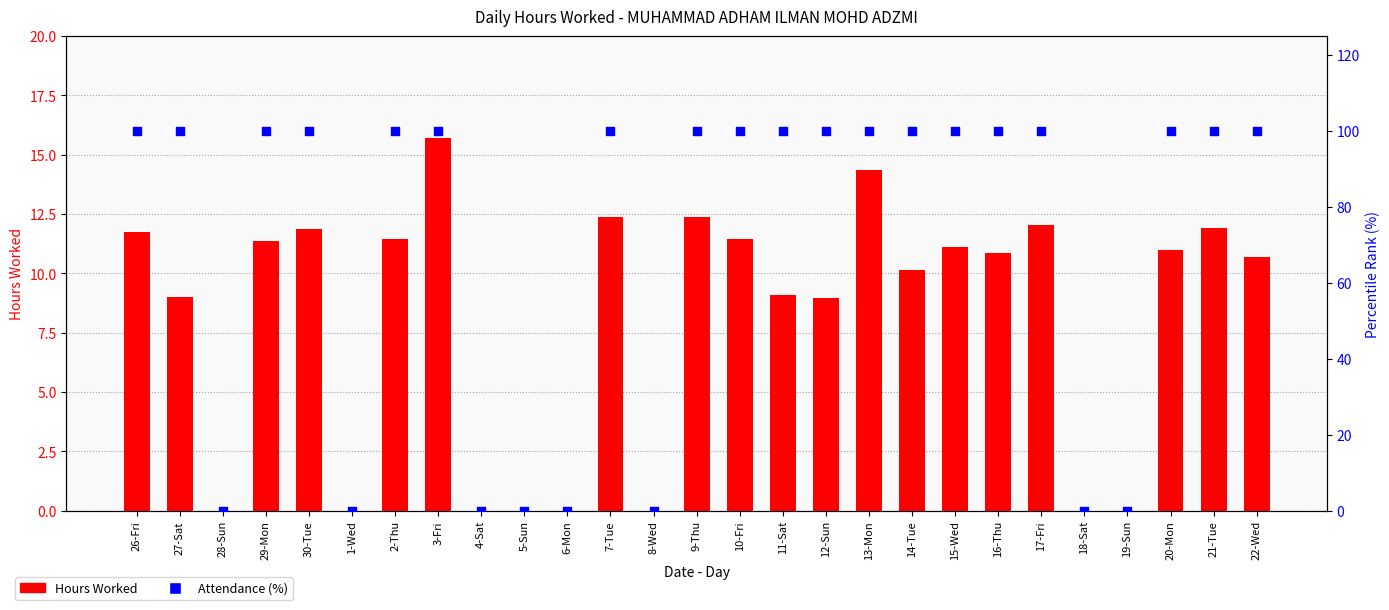

At which category is the sum across all series the highest?

3-Fri